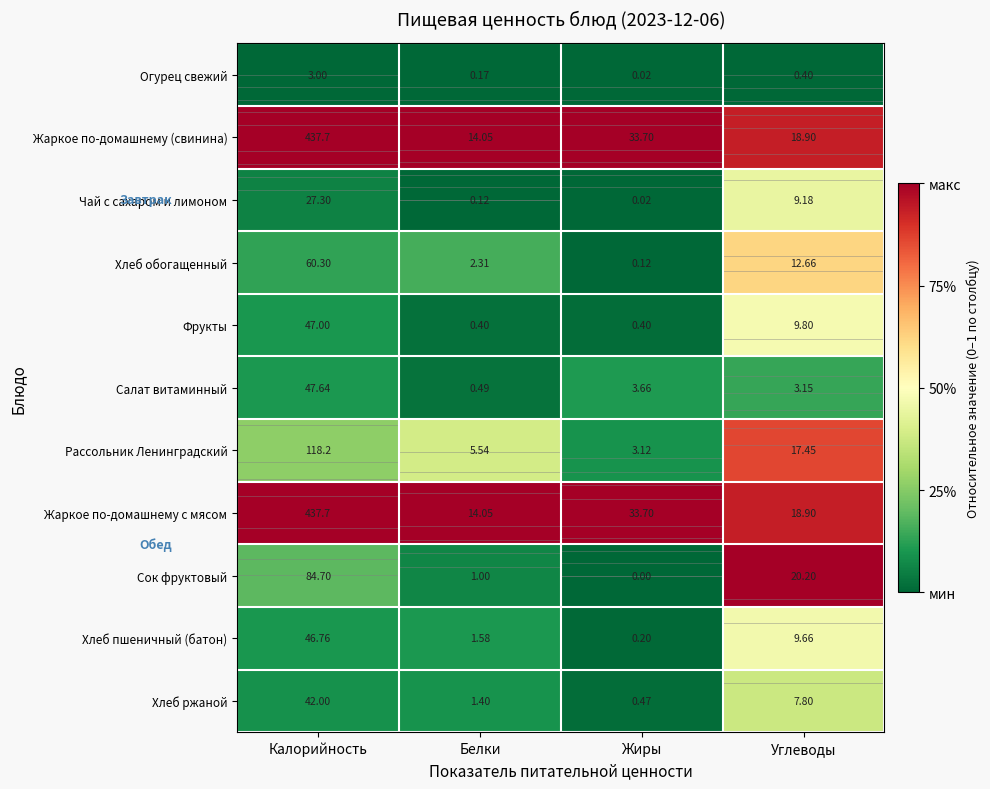

The Сок фруктовый series shows 0.0 at Белки. True or false?

False